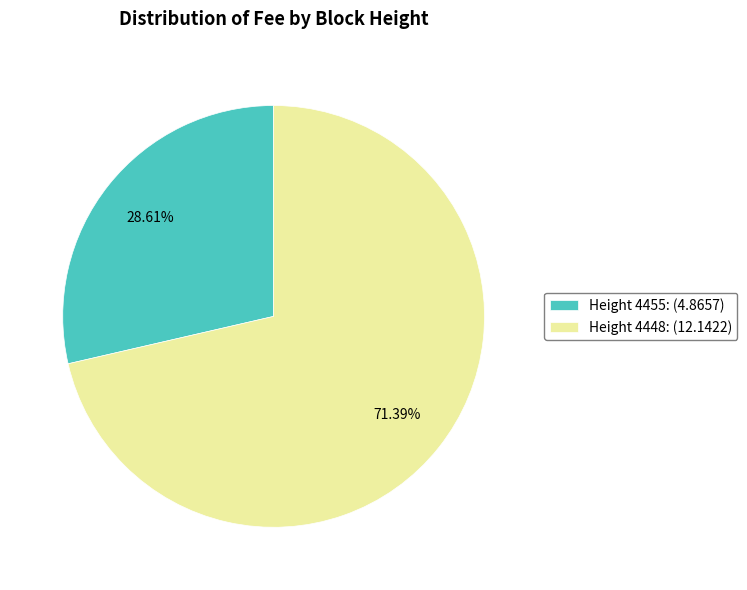

Which category accounts for the majority?

Height 4448: (12.1422)